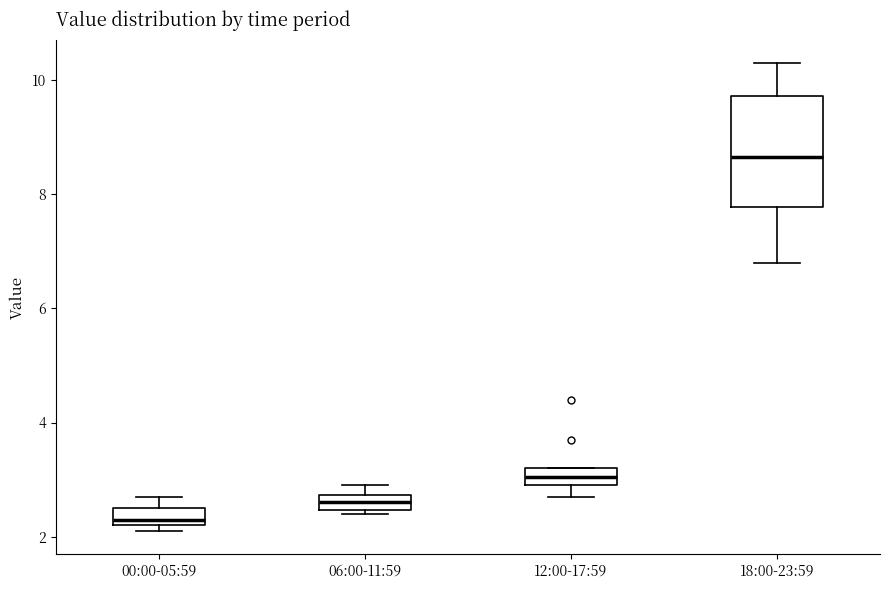

Where is the lower edge of the box for 00:00-05:59 on the y-axis? The values are not printed on the chart, so give them approximately, as read against the axis.

2.2